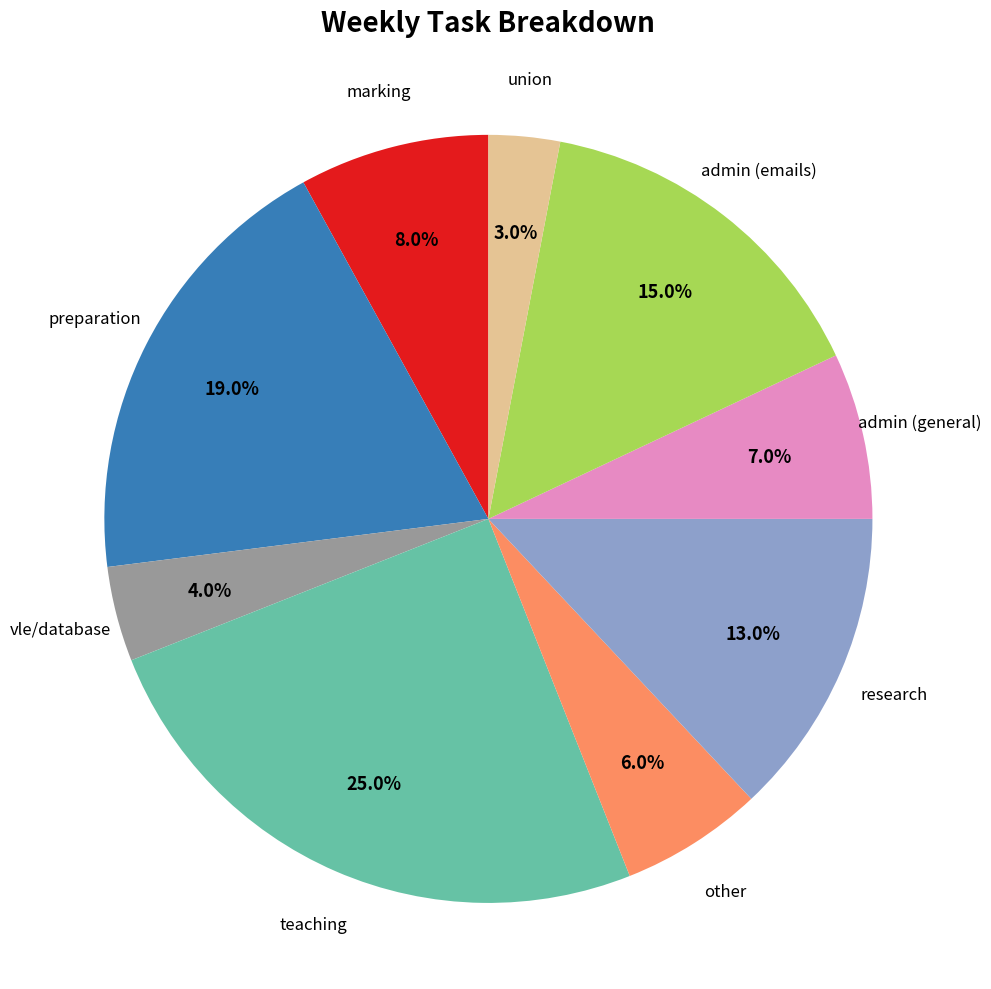

Count the number of slices in the pie.

9